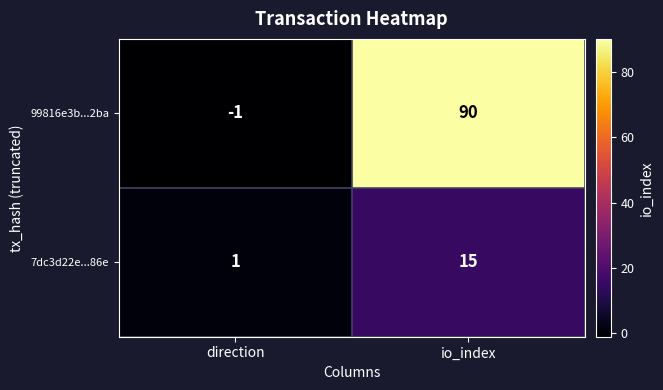

At how many categories does at least one series exceed 57?

1